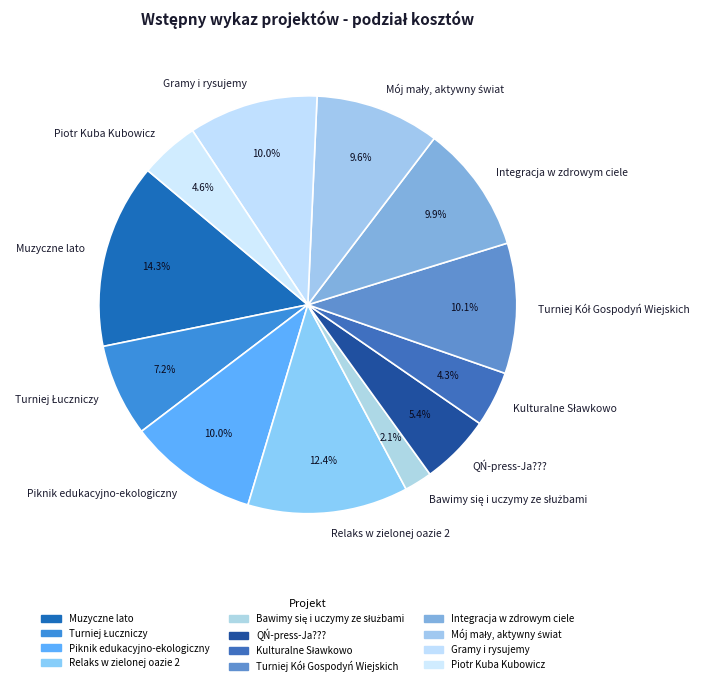

To the nearest percent, what is the difference between the largest and smallest slice percentages?

12%